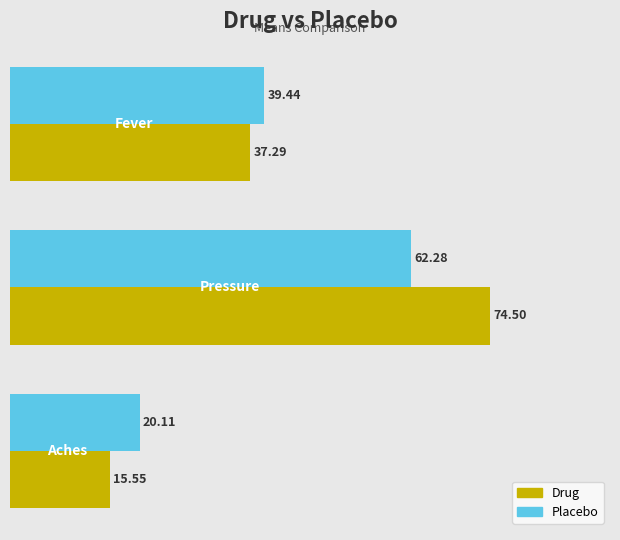

How many values in the Drug series are below 37?

1